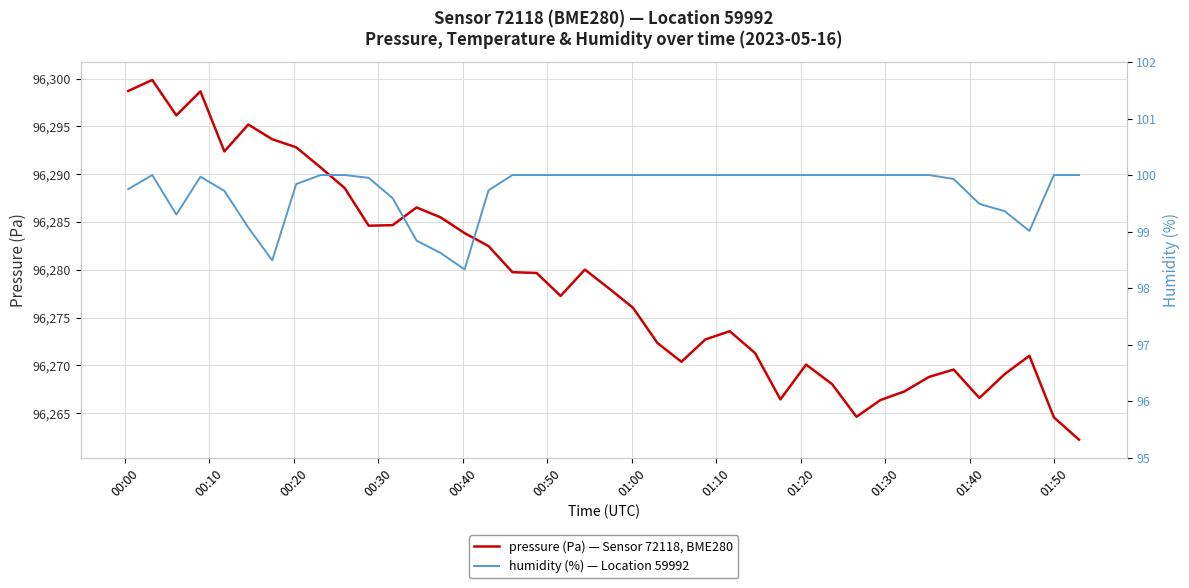

What is the maximum value for pressure (Pa) — Sensor 72118, BME280?

96299.9